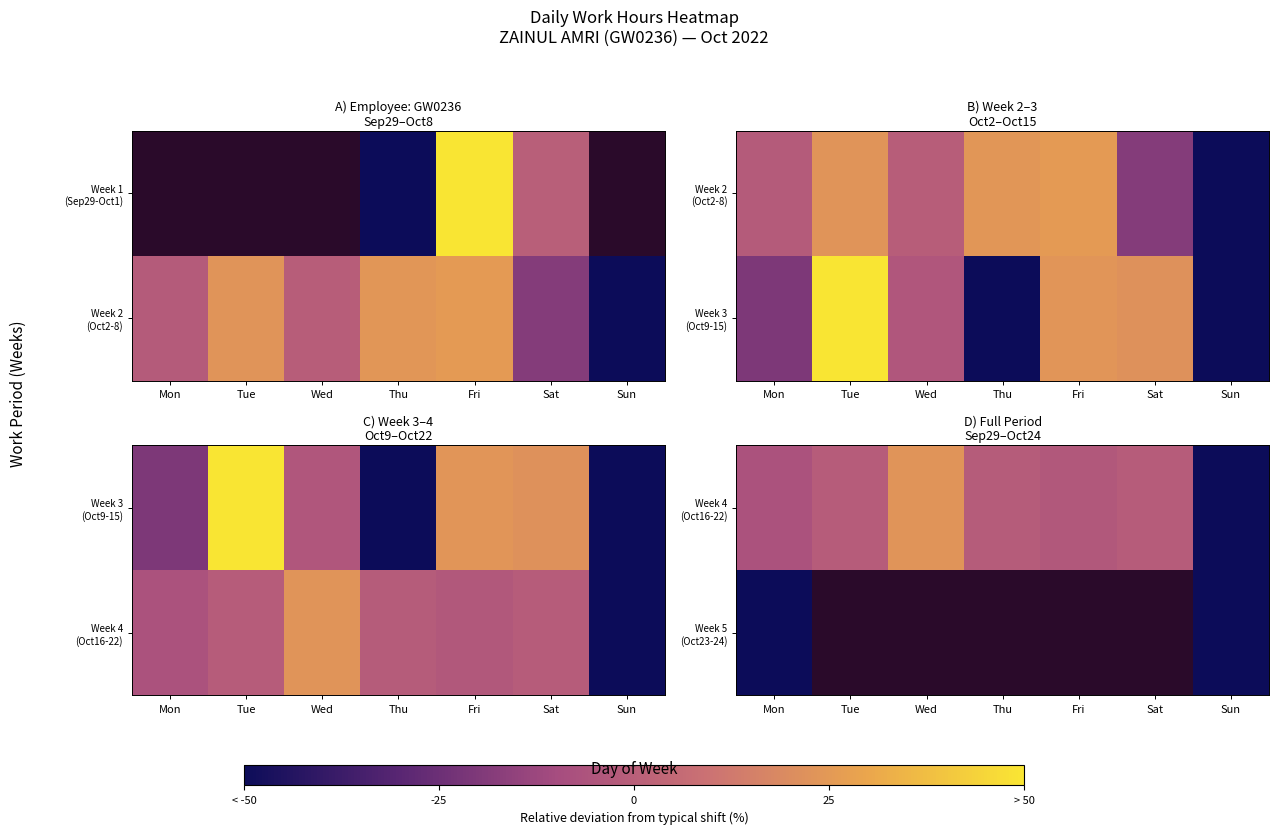

Between Tue and Sat, which is larger?

Tue